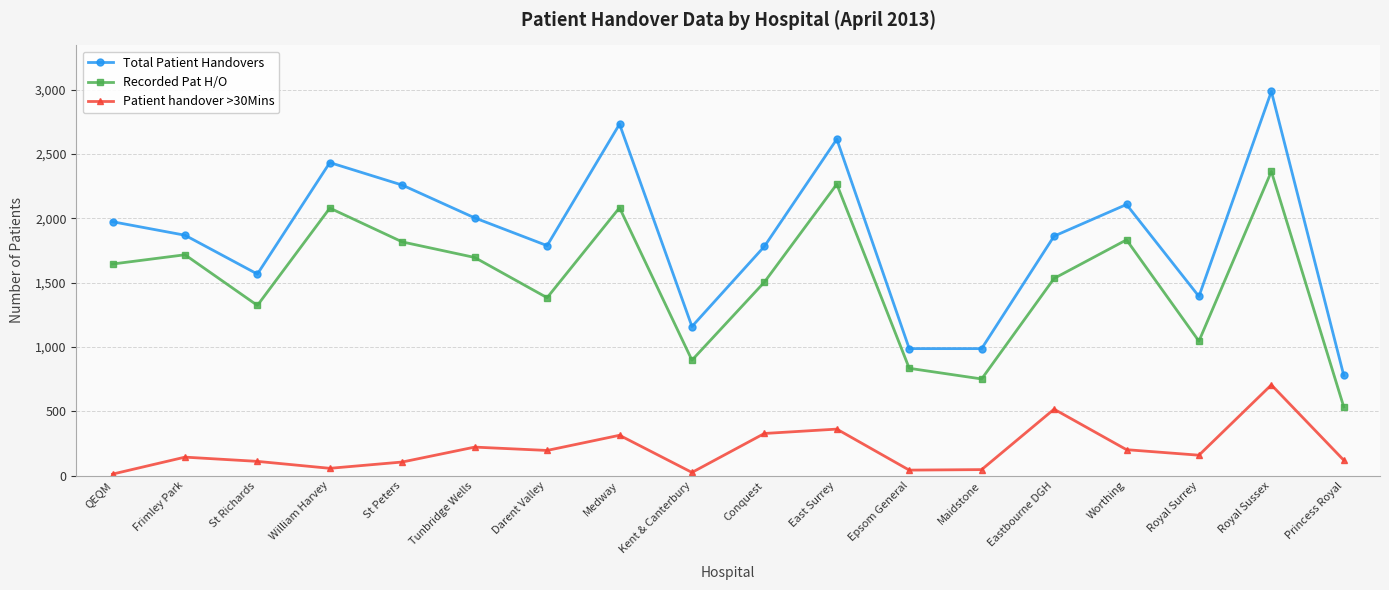

What is the maximum value shown in the chart?

2987